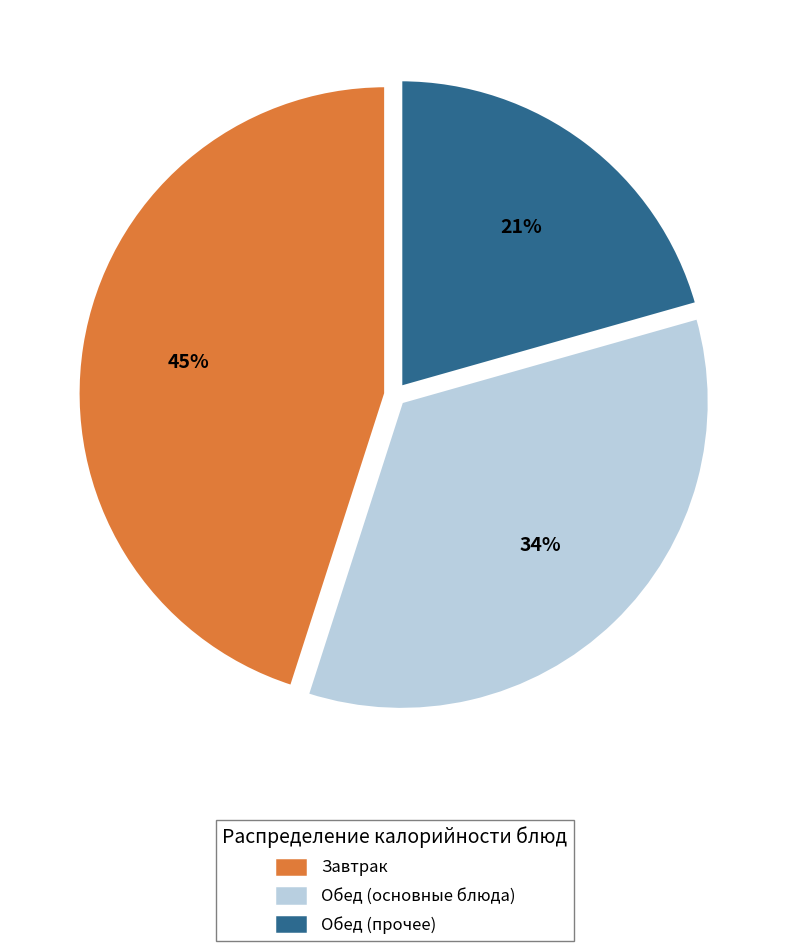

Is the sum of Обед (основные блюда) and Завтрак greater than half?

Yes